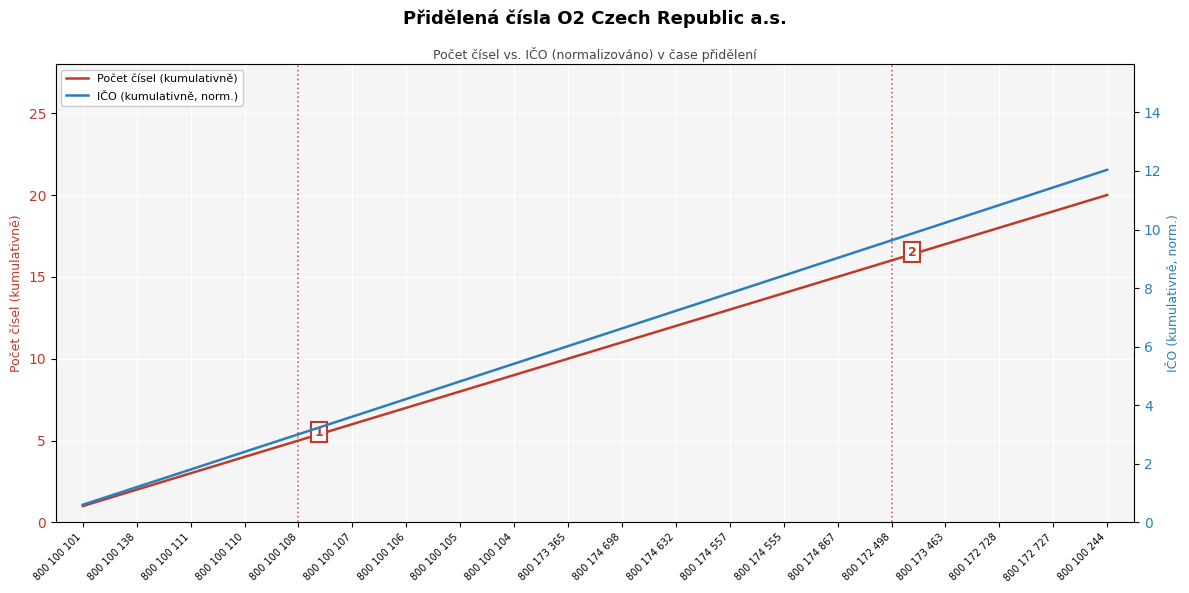

The Počet čísel (kumulativně) series shows 19.1 at 800 174 698. True or false?

False